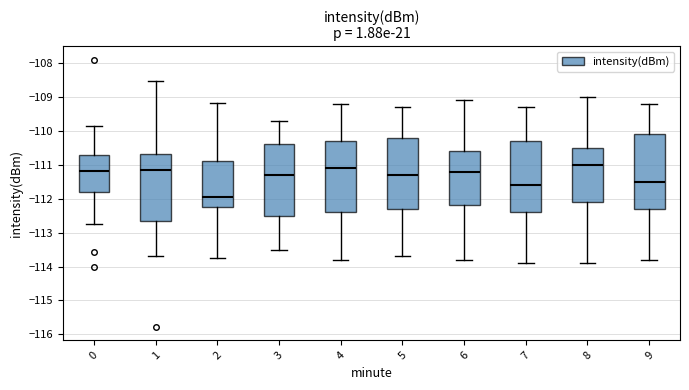

Which box has the lowest median line?

2